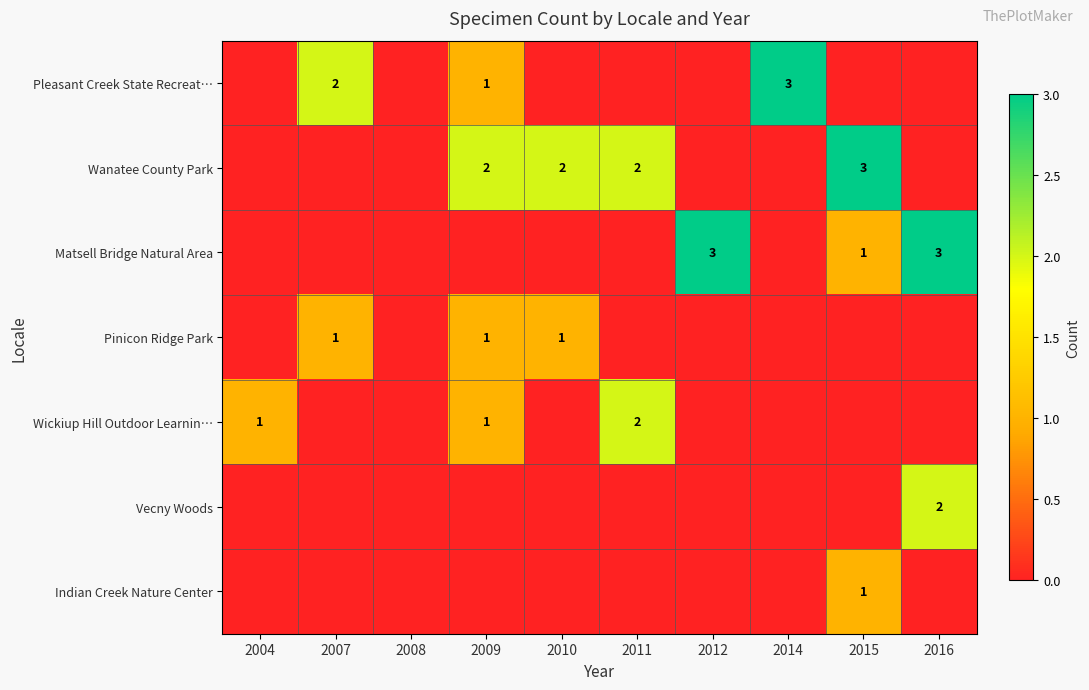

True or false: Wickiup Hill Outdoor Learnin… has a value of 2 at 2009.

False